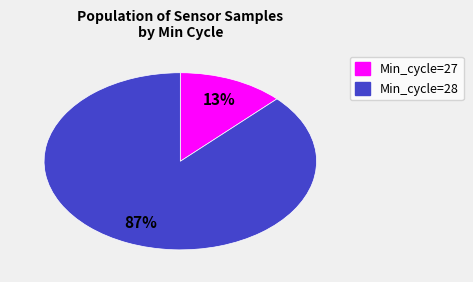

Is there any slice that represents more than half of the pie?

Yes